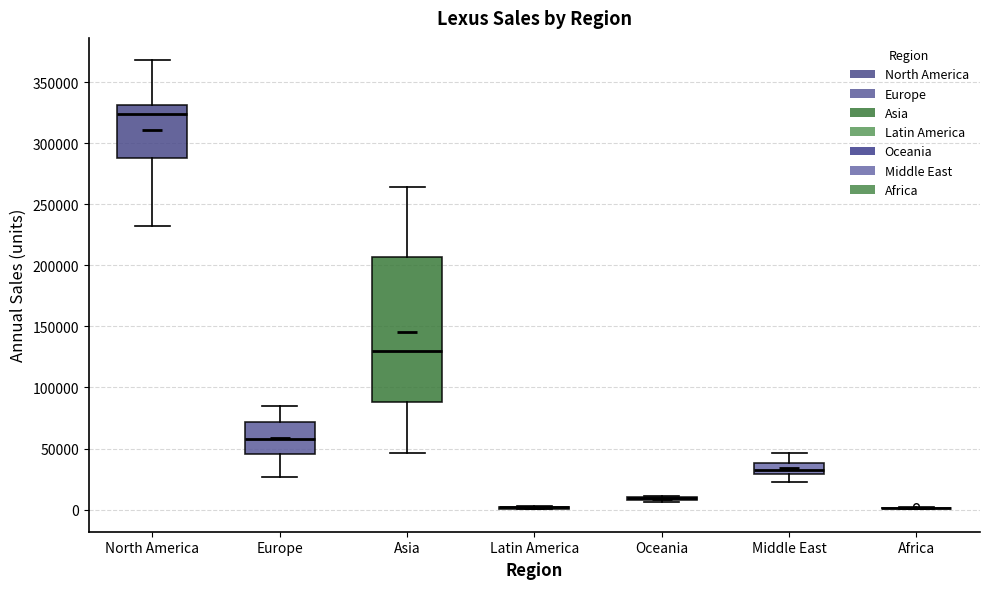

Reading left to right, read every box against the y-axis: the position of its median line, the range the box covers, and the ends of its whiskers. The values are not printed on the chart, so give them approximately, as read against the axis.

North America: median 325000, box 290000 to 330000, whiskers 230000 to 370000
Europe: median 60000, box 45000 to 70000, whiskers 25000 to 85000
Asia: median 130000, box 90000 to 205000, whiskers 45000 to 265000
Latin America: box collapsed to a line at 0, whiskers 0 to 5000
Oceania: box collapsed to a line at 10000, whiskers 5000 to 10000
Middle East: median 30000 (just above the box's lower edge), box 30000 to 40000, whiskers 20000 to 45000
Africa: box collapsed to a line at 0, whiskers 0 to 0